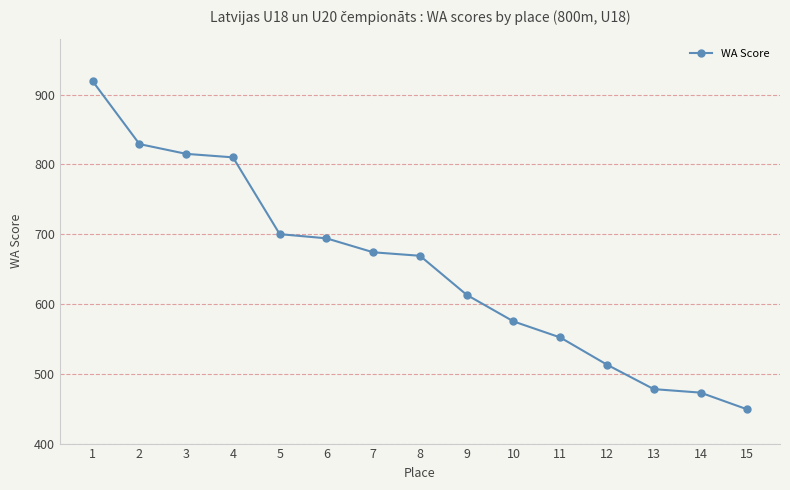

What is the ratio of the value at 4 to the value at 14?

1.7